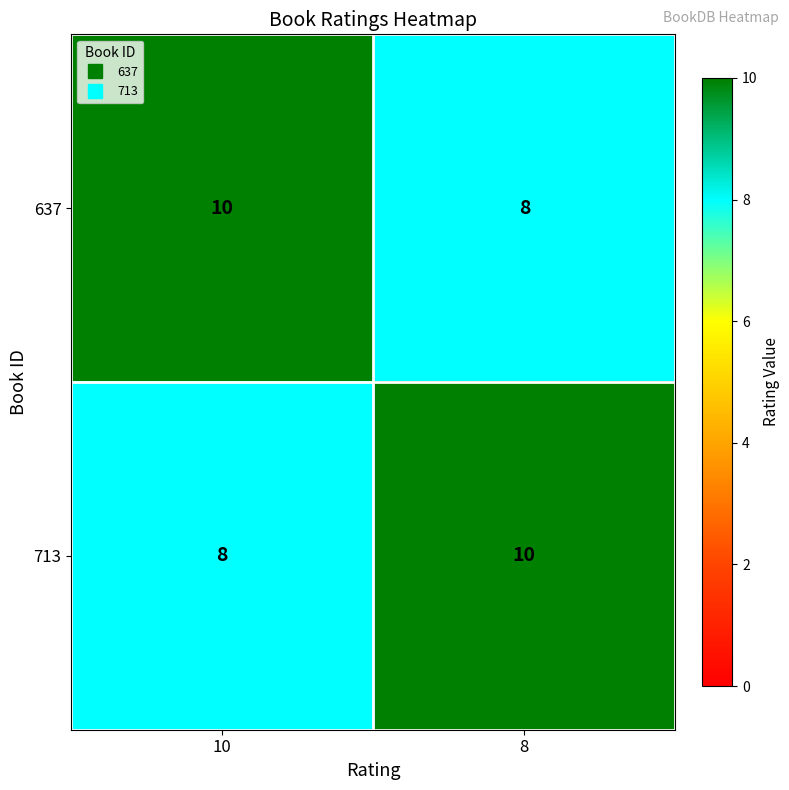

Rank the series at 8 from lowest to highest value.

637, 713